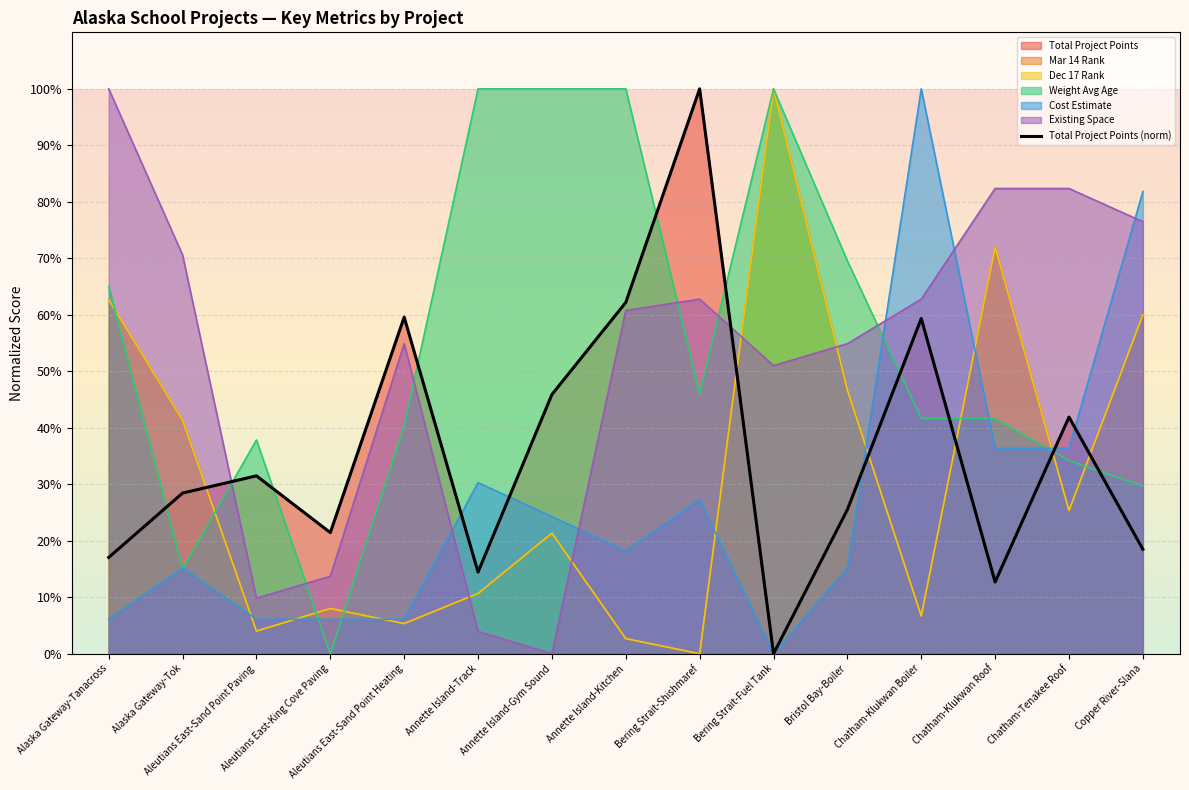

What is the label of the 1st point from the right?

Copper River-Slana